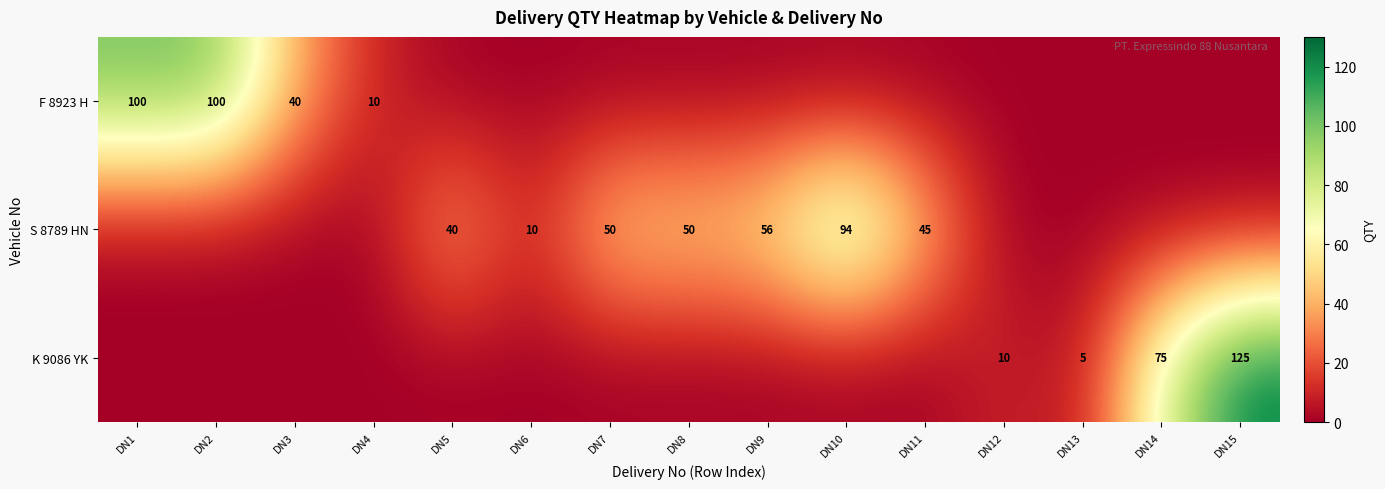

What is the greatest value displayed?

125